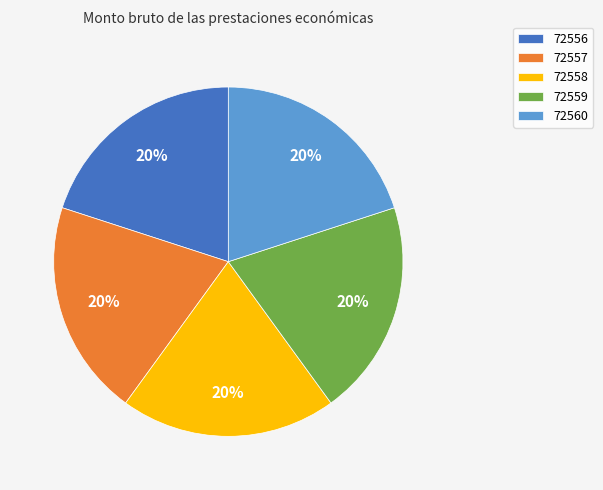

Is it true that 72560 is 9% of the pie?

False